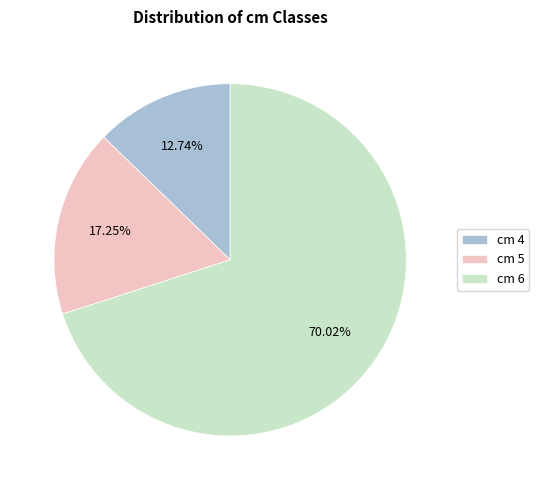

Which slice represents more than half of the pie?

cm 6